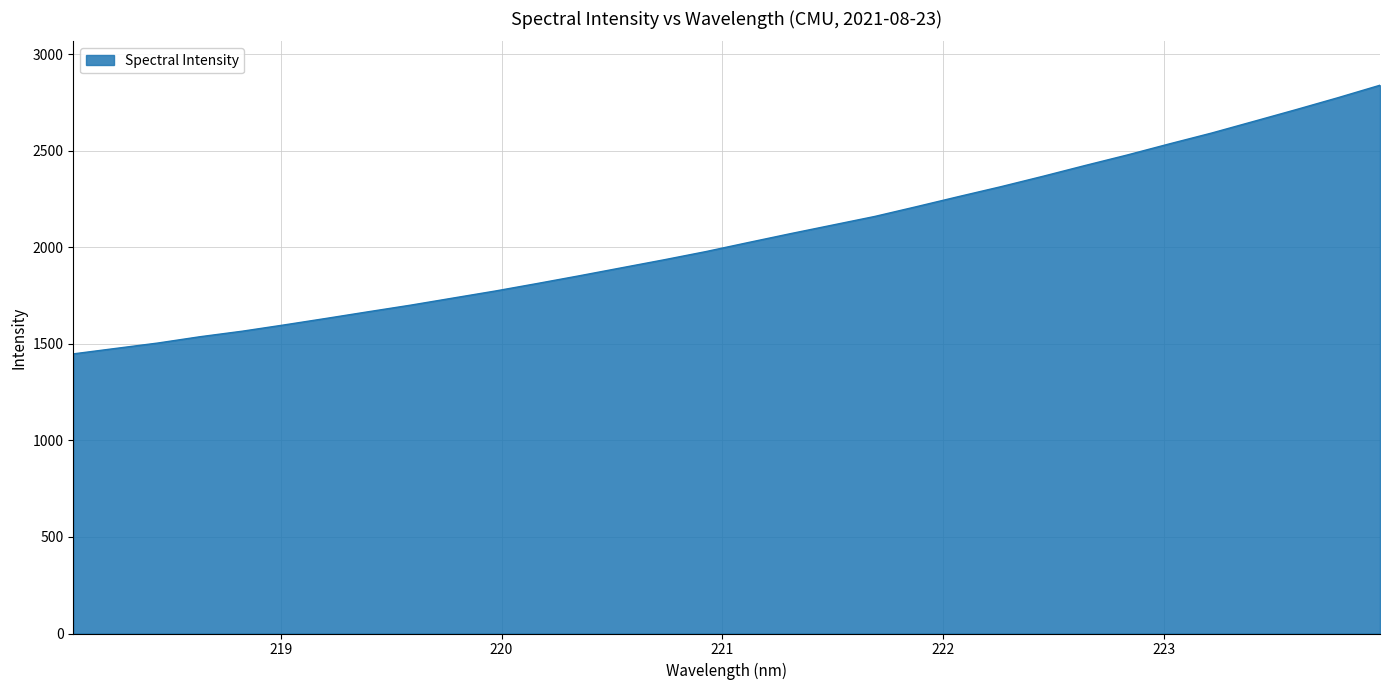

What is the difference between the maximum and minimum values?

1391.6